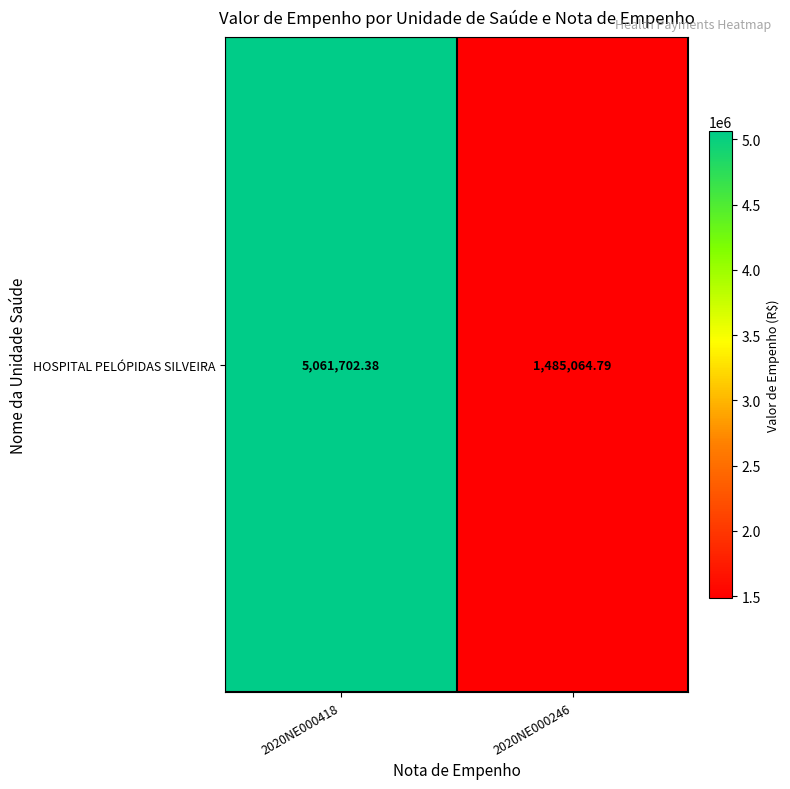

The value at 2020NE000246 is 674714.5. True or false?

False